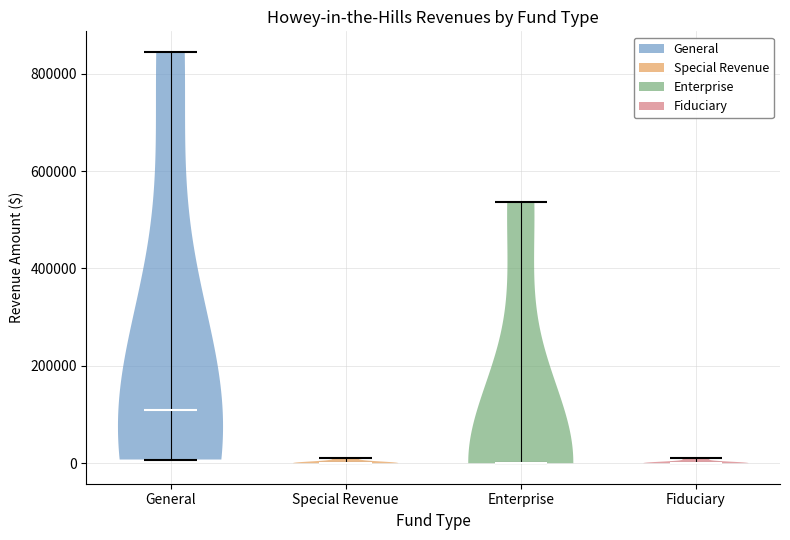

Reading left to right, read every violin against the y-axis: where its median line is, and the lowest and highest points it reaches. The values are not printed on the chart, so give them approximately, as read against the axis.

General: median line 120000, lowest point 0, highest point 840000
Special Revenue: median line 0, lowest point 0, highest point 20000
Enterprise: median line 0, lowest point 0, highest point 540000
Fiduciary: median line 0, lowest point 0, highest point 20000